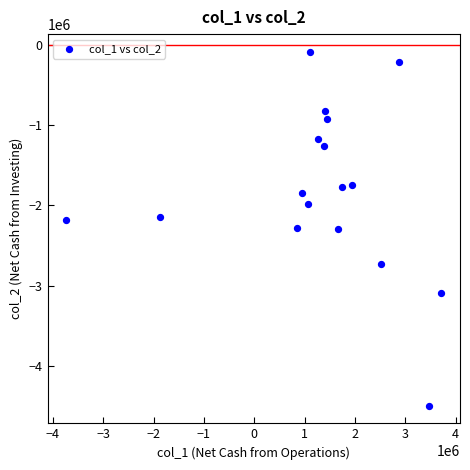

What is the range of X values (max minus min)?

7448019